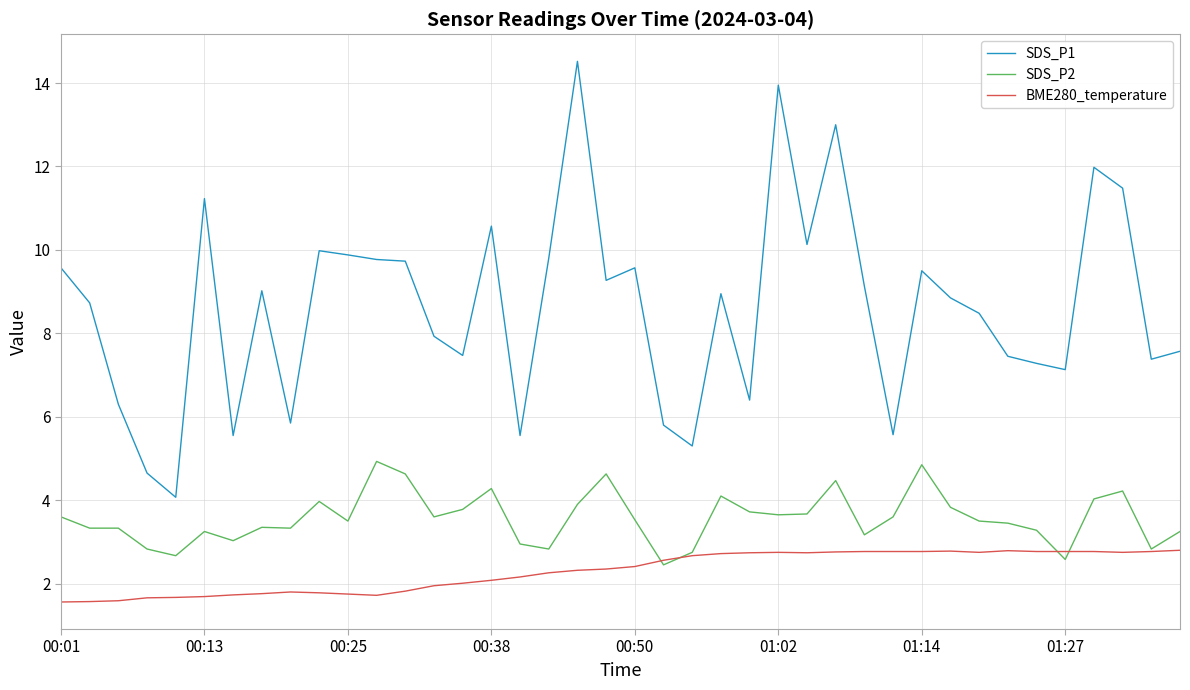

Count the number of categories in the chart.

40